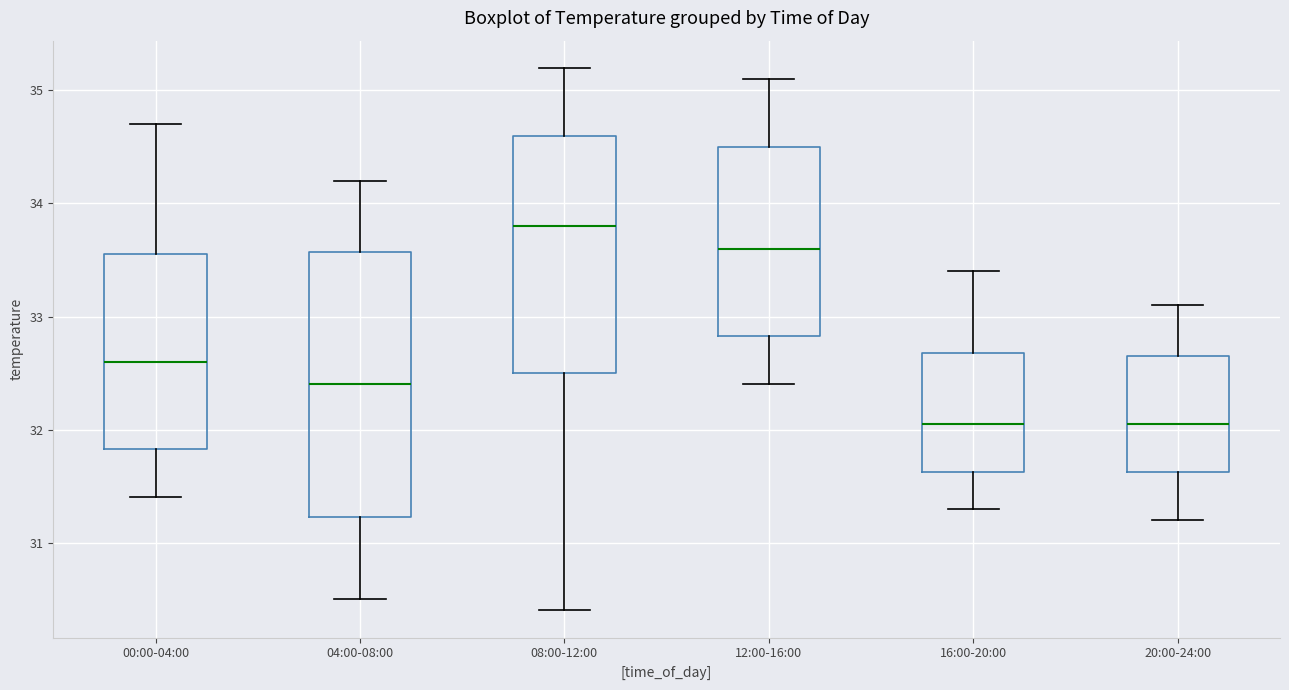

Comparing the boxes themselves (not the whiskers), which one is the tallest?

04:00-08:00